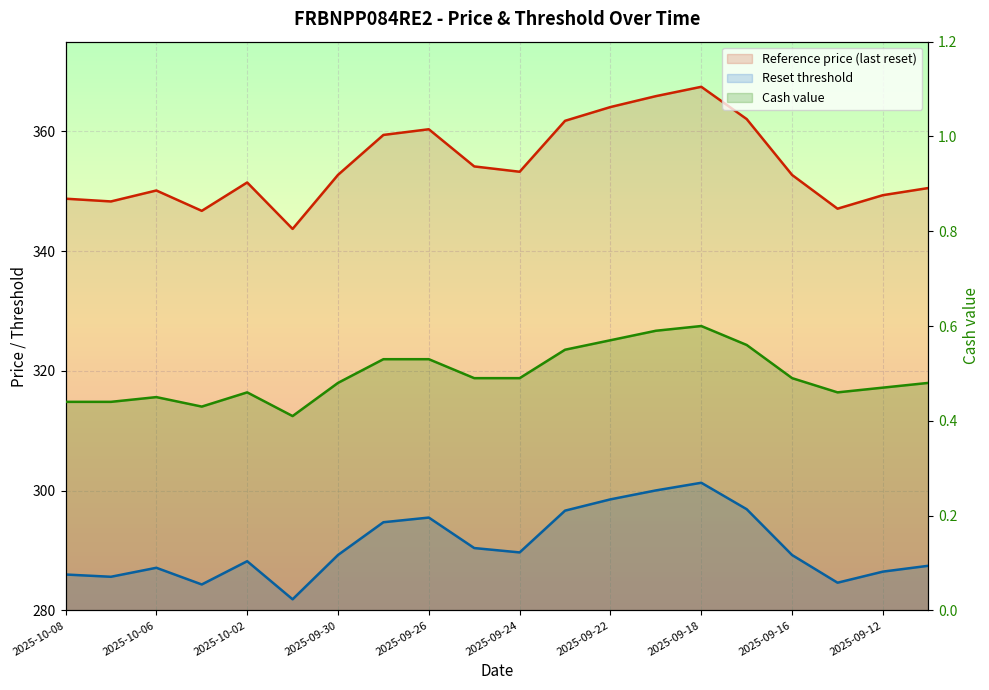

Reading left to right, list all the values displayed in this chart.

Reference price (last reset): 348.8	348.3	350.1	346.7	351.5	343.7	352.8	359.4	360.4	354.2	353.3	361.8	364.1	365.9	367.5	362.1	352.7	347.1	349.4	350.6
Reset threshold: 286.0	285.6	287.1	284.3	288.2	281.9	289.3	294.7	295.5	290.4	289.7	296.7	298.5	300.0	301.3	296.9	289.2	284.6	286.5	287.5
Cash value: 0.4	0.4	0.5	0.4	0.5	0.4	0.5	0.5	0.5	0.5	0.5	0.6	0.6	0.6	0.6	0.6	0.5	0.5	0.5	0.5